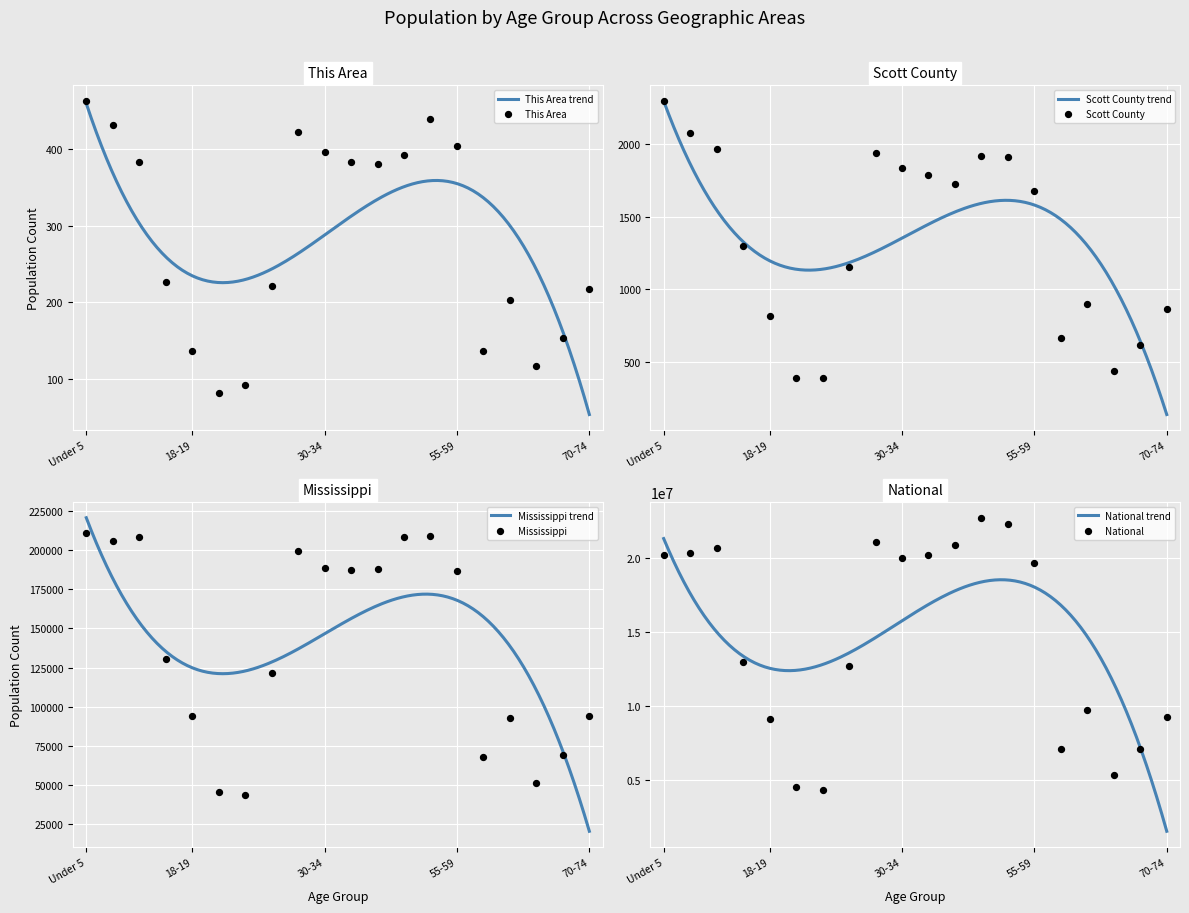

Which series has the largest total across all categories?

National